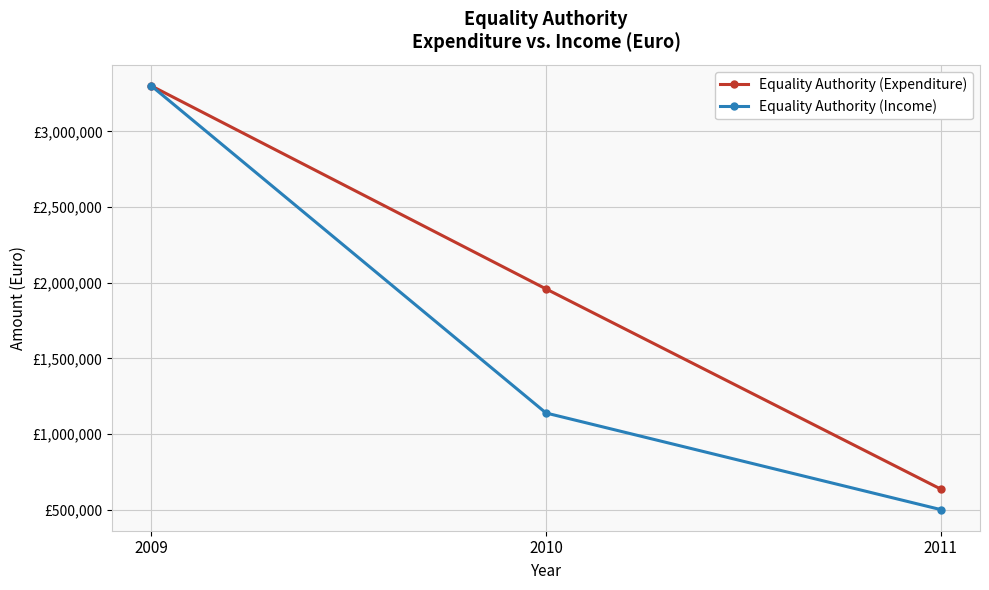

What is the average value of the Equality Authority (Expenditure) series?

1965333